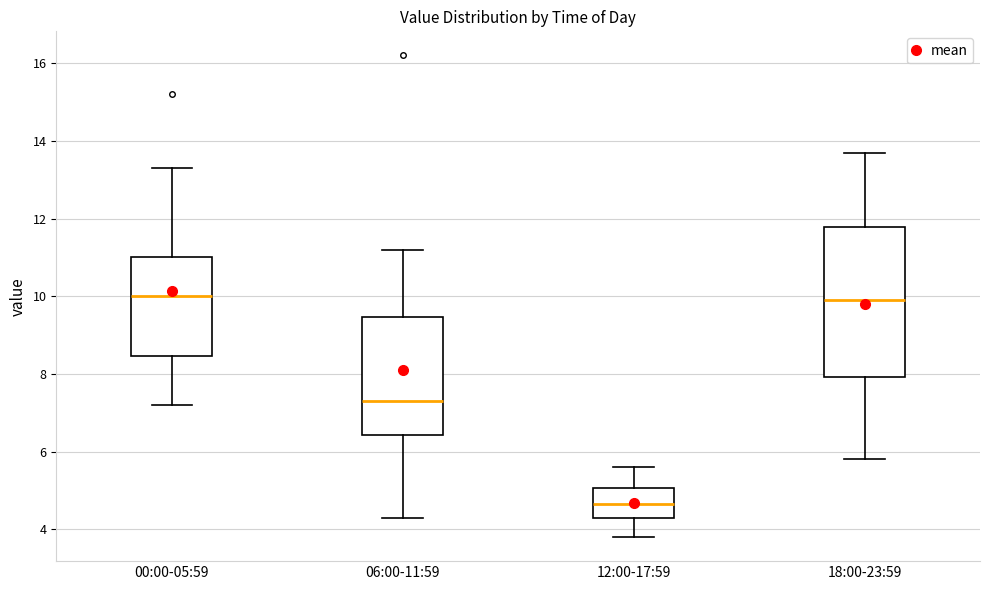

Which box is the tallest, from its lower edge to its upper edge?

18:00-23:59